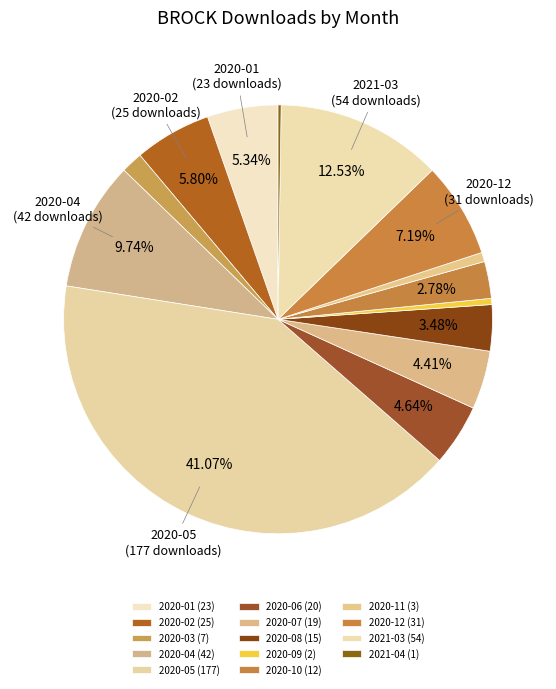

To the nearest percent, what is the average slice percentage?

7%